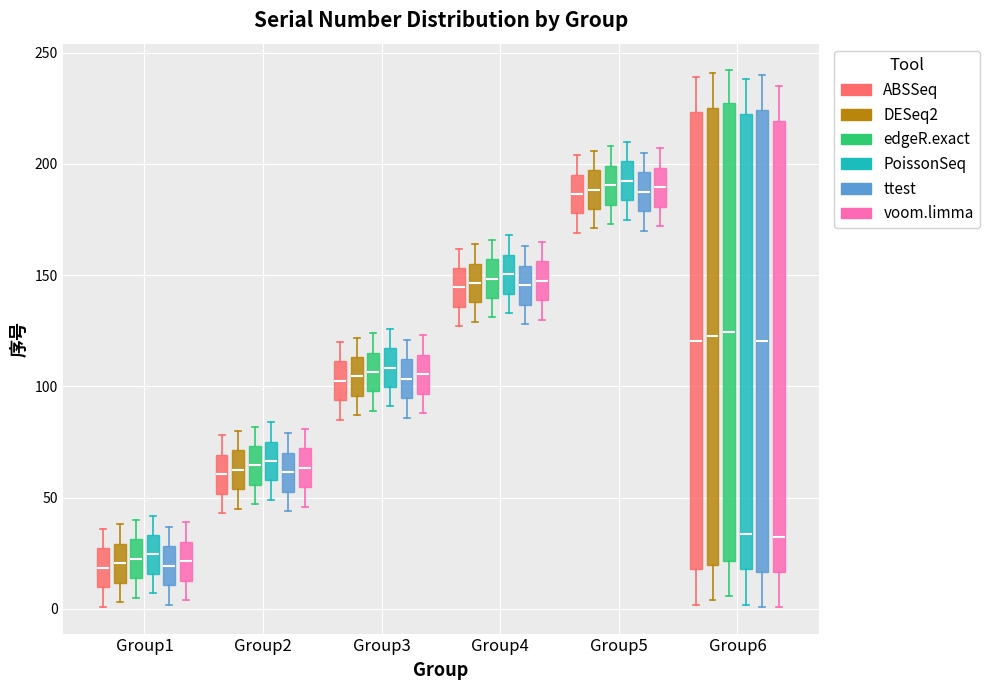

Reading left to right, transcribe this box plot: for each box, give where its median line is, the range the box spans, and where its two whiskers end, as read against the y-axis. The values are not printed on the chart, so give them approximately, as read against the axis.

Group1 (ABSSeq): median 20, box 10 to 25, whiskers 0 to 35
Group1 (DESeq2): median 20, box 10 to 30, whiskers 5 to 40
Group1 (edgeR.exact): median 25, box 15 to 30, whiskers 5 to 40
Group1 (PoissonSeq): median 25, box 15 to 35, whiskers 5 to 40
Group1 (ttest): median 20, box 10 to 30, whiskers 0 to 35
Group1 (voom.limma): median 20, box 15 to 30, whiskers 5 to 40
Group2 (ABSSeq): median 60, box 50 to 70, whiskers 45 to 80
Group2 (DESeq2): median 65, box 55 to 70, whiskers 45 to 80
Group2 (edgeR.exact): median 65, box 55 to 75, whiskers 45 to 80
Group2 (PoissonSeq): median 65, box 60 to 75, whiskers 50 to 85
Group2 (ttest): median 60, box 55 to 70, whiskers 45 to 80
Group2 (voom.limma): median 65, box 55 to 70, whiskers 45 to 80
Group3 (ABSSeq): median 105, box 95 to 110, whiskers 85 to 120
Group3 (DESeq2): median 105, box 95 to 115, whiskers 85 to 120
Group3 (edgeR.exact): median 105, box 100 to 115, whiskers 90 to 125
Group3 (PoissonSeq): median 110, box 100 to 115, whiskers 90 to 125
Group3 (ttest): median 105, box 95 to 110, whiskers 85 to 120
Group3 (voom.limma): median 105, box 95 to 115, whiskers 90 to 125
Group4 (ABSSeq): median 145, box 135 to 155, whiskers 125 to 160
Group4 (DESeq2): median 145, box 140 to 155, whiskers 130 to 165
Group4 (edgeR.exact): median 150, box 140 to 155, whiskers 130 to 165
Group4 (PoissonSeq): median 150, box 140 to 160, whiskers 135 to 170
Group4 (ttest): median 145, box 135 to 155, whiskers 130 to 165
Group4 (voom.limma): median 150, box 140 to 155, whiskers 130 to 165
Group5 (ABSSeq): median 185, box 180 to 195, whiskers 170 to 205
Group5 (DESeq2): median 190, box 180 to 195, whiskers 170 to 205
Group5 (edgeR.exact): median 190, box 180 to 200, whiskers 175 to 210
Group5 (PoissonSeq): median 195, box 185 to 200, whiskers 175 to 210
Group5 (ttest): median 190, box 180 to 195, whiskers 170 to 205
Group5 (voom.limma): median 190, box 180 to 200, whiskers 170 to 205
Group6 (ABSSeq): median 120, box 20 to 225, whiskers 0 to 240
Group6 (DESeq2): median 125, box 20 to 225, whiskers 5 to 240
Group6 (edgeR.exact): median 125, box 20 to 225, whiskers 5 to 240
Group6 (PoissonSeq): median 35, box 20 to 220, whiskers 0 to 240
Group6 (ttest): median 120, box 15 to 225, whiskers 0 to 240
Group6 (voom.limma): median 35, box 15 to 220, whiskers 0 to 235